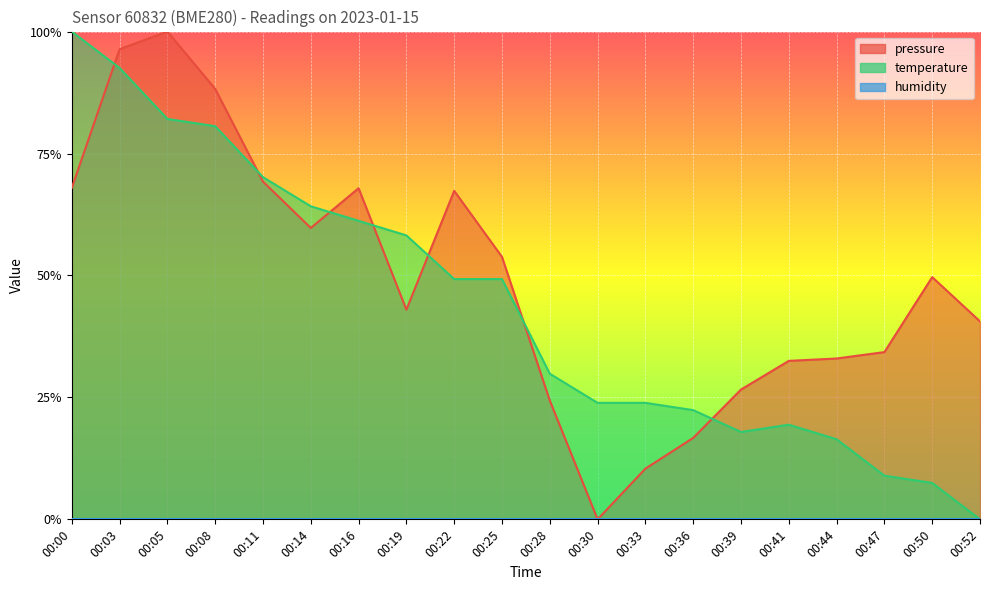

True or false: temperature and pressure cross at least once.

True